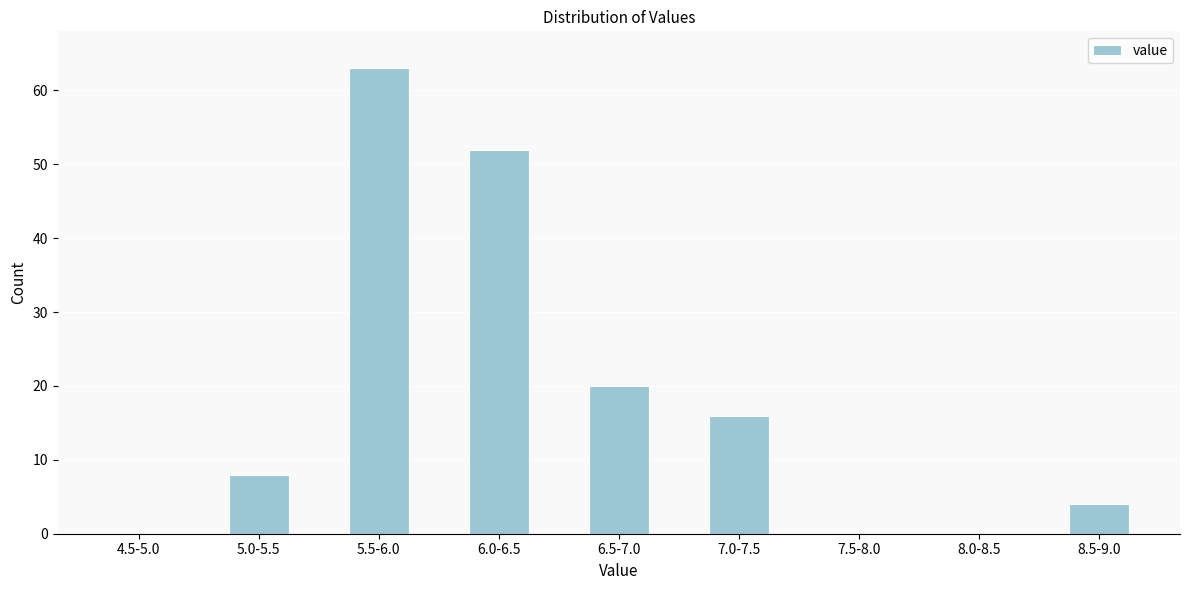

Reading right to left, extract all data points from this chart.

8.5-9.0=4	8.0-8.5=0	7.5-8.0=0	7.0-7.5=16	6.5-7.0=20	6.0-6.5=52	5.5-6.0=63	5.0-5.5=8	4.5-5.0=0